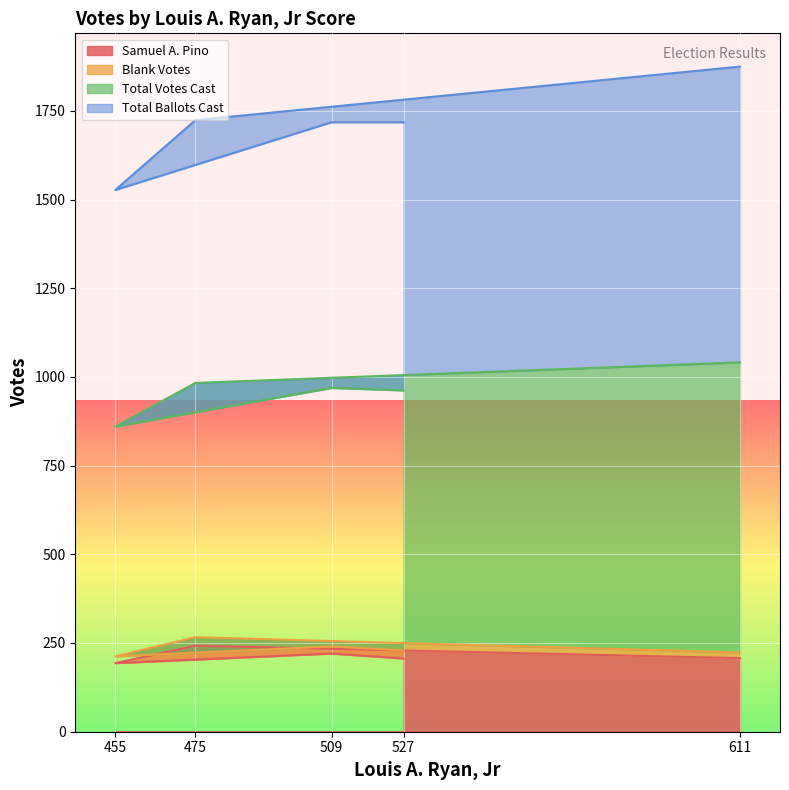

The value of Total Votes Cast at 475 is 1031. True or false?

False